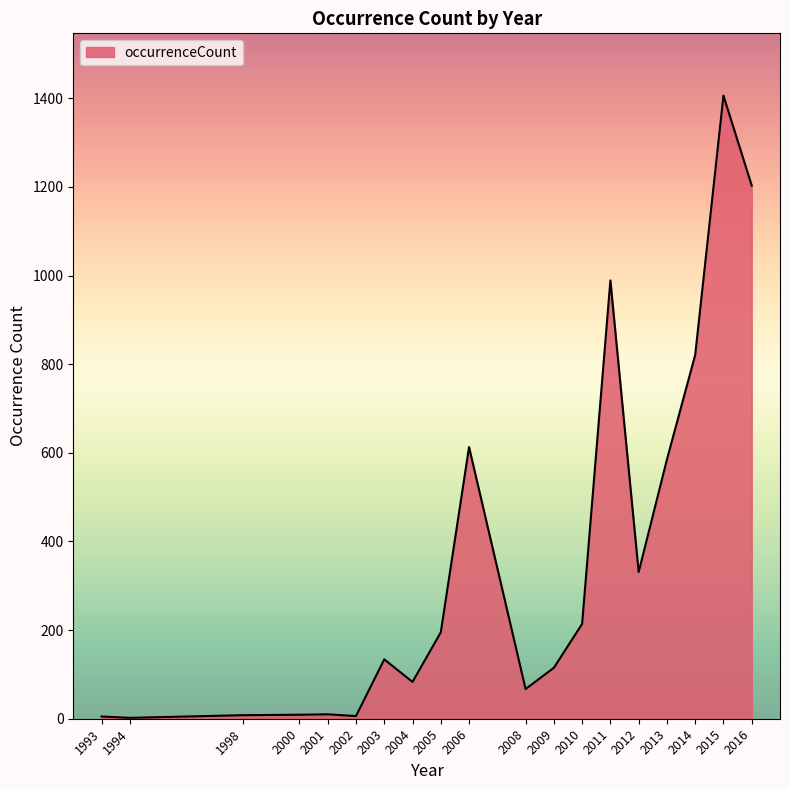

Is it true that the value at 2009 is 115?

True